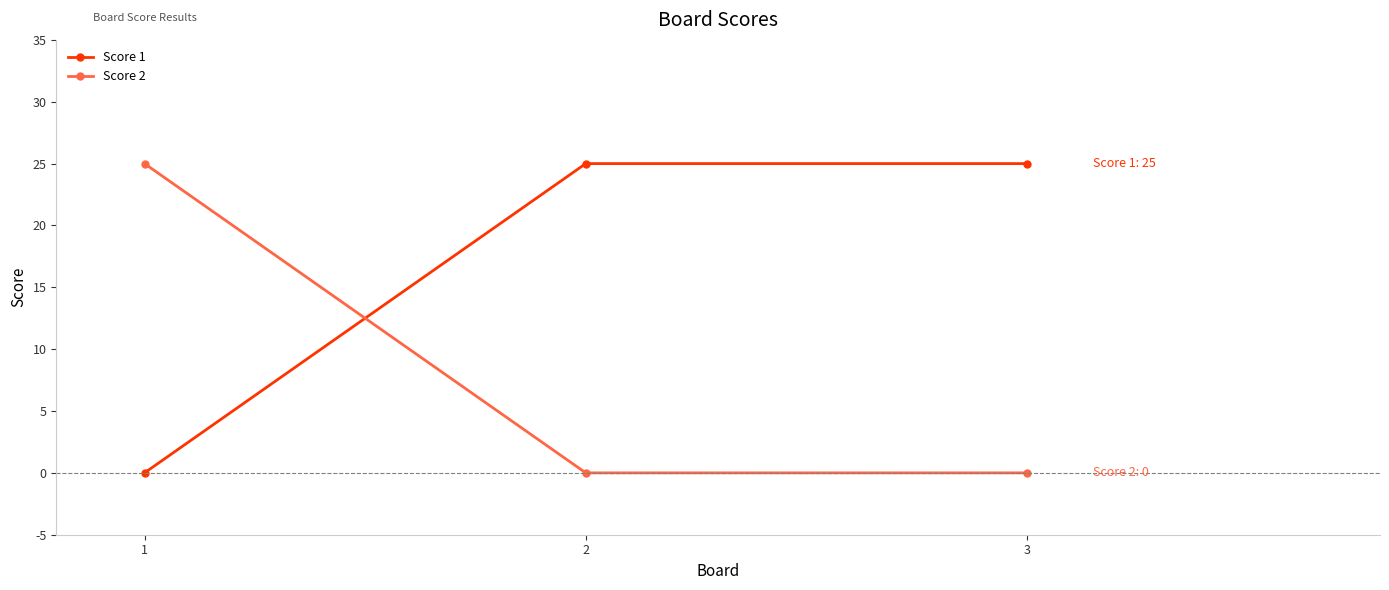

Which series has the largest total across all categories?

Score 1